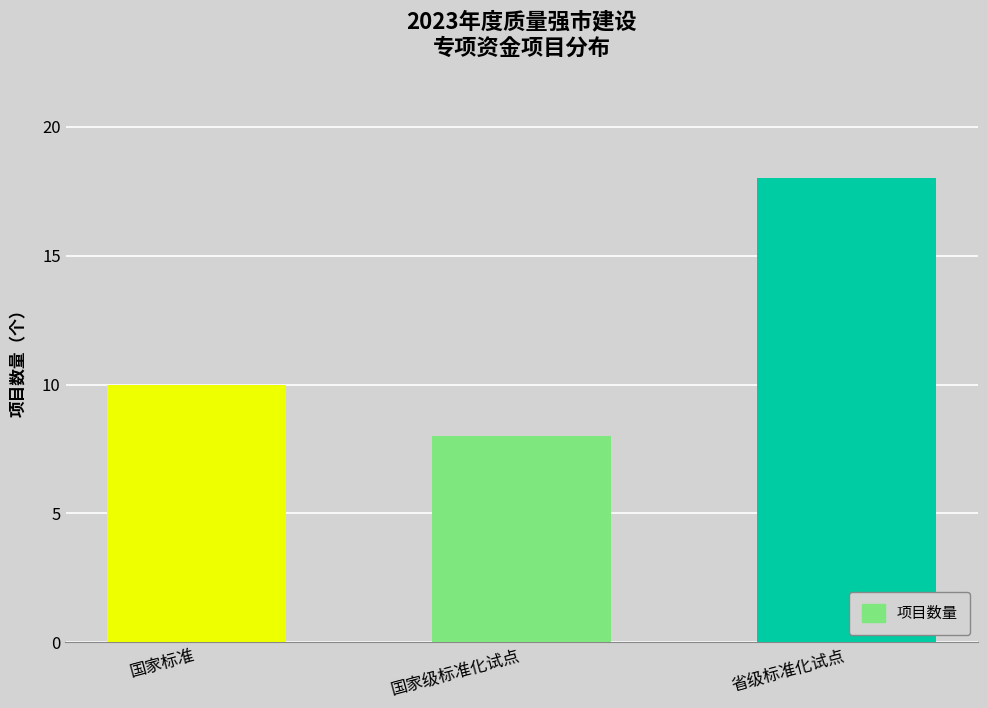

Is it true that the value at 国家标准 is 10?

True